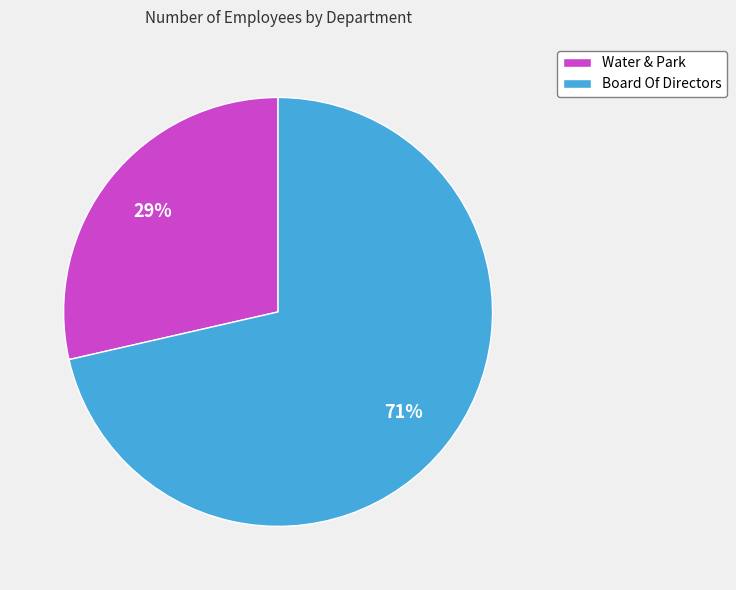

Do Board Of Directors and Water & Park together represent more than half of the pie?

Yes